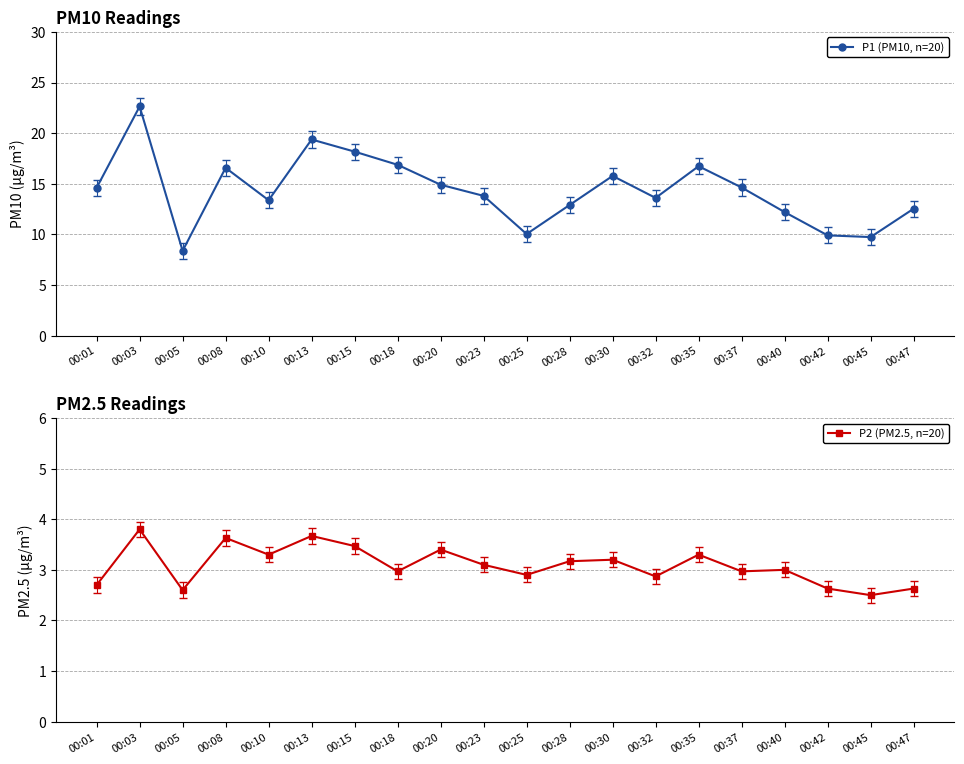

At 00:15, list the series in order from smallest to largest.

P2 (PM2.5, n=20), P1 (PM10, n=20)